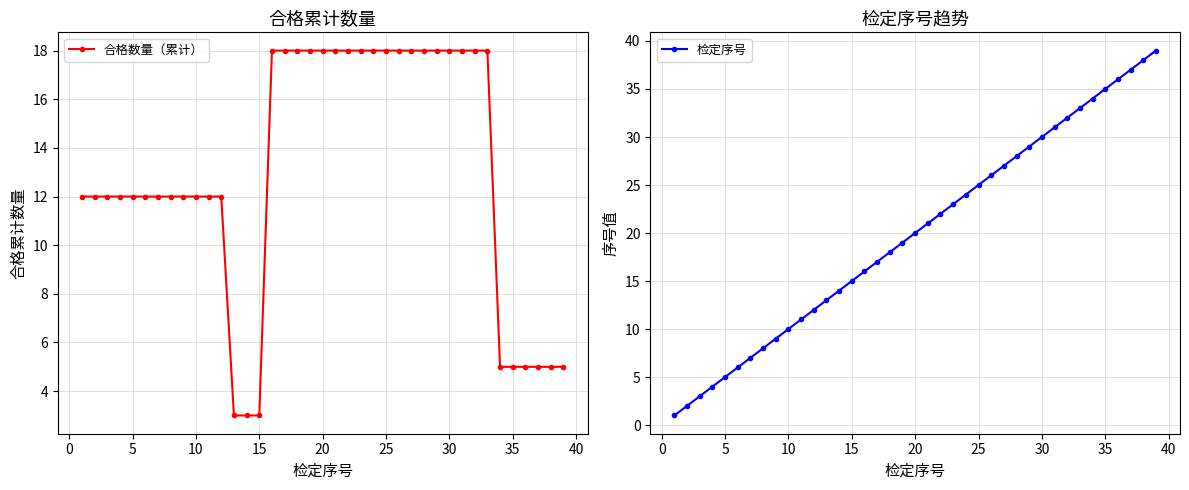

The 合格数量（累计） series shows 3 at 15. True or false?

True